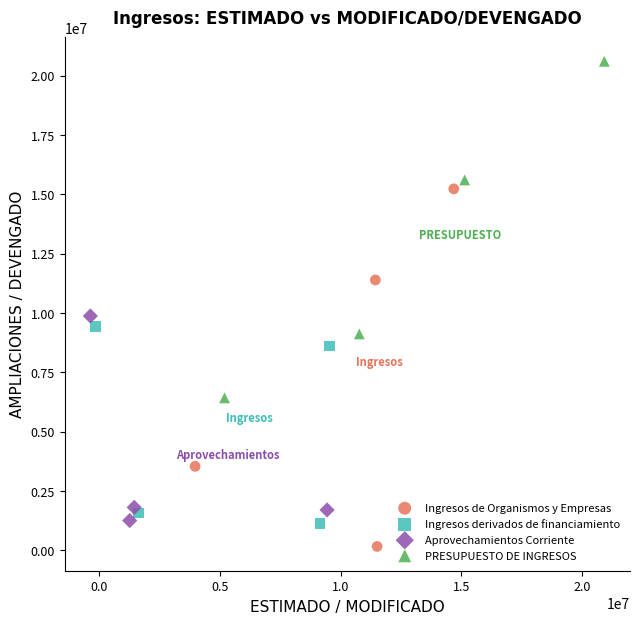

Which series contains the lowest Y value?

Ingresos de Organismos y Empresas